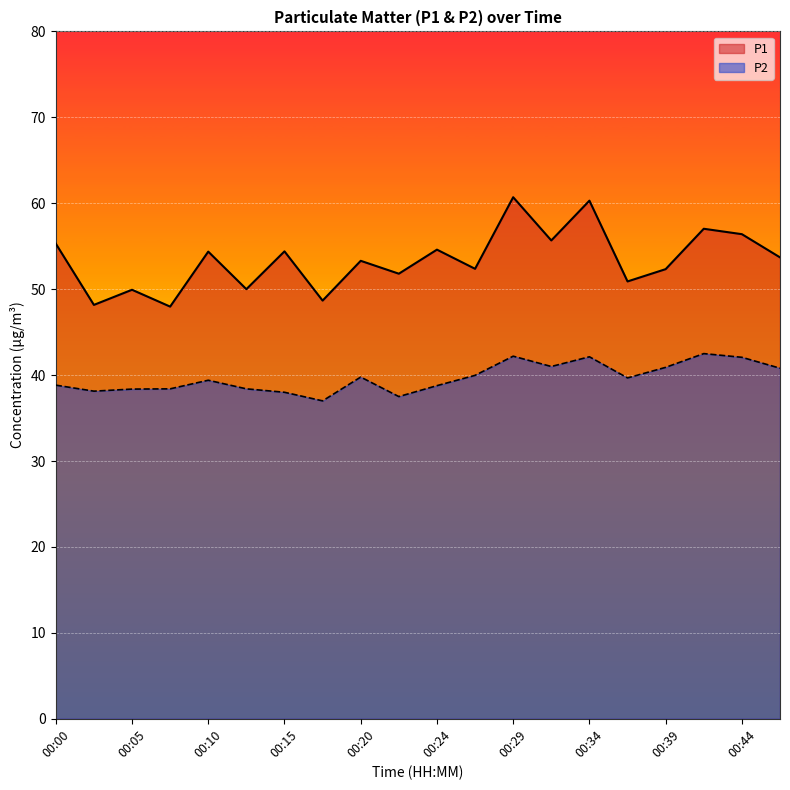

Is it true that P2 equals 39.7 at 00:37?

True